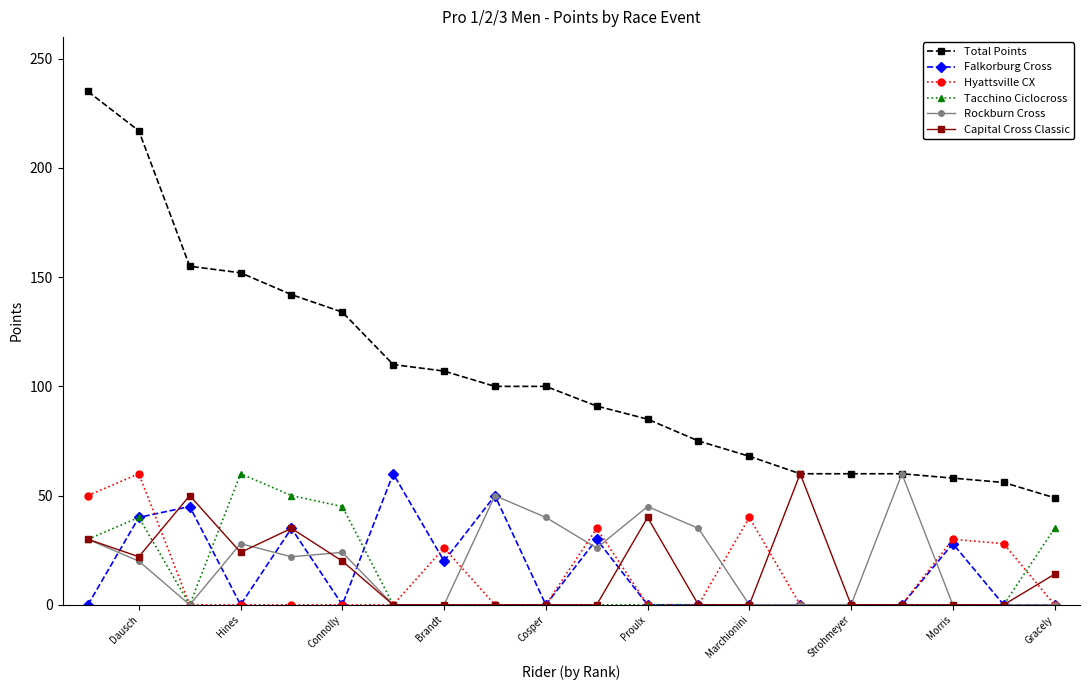

What is the difference between the maximum and second lowest values in the Hyattsville CX series?

60